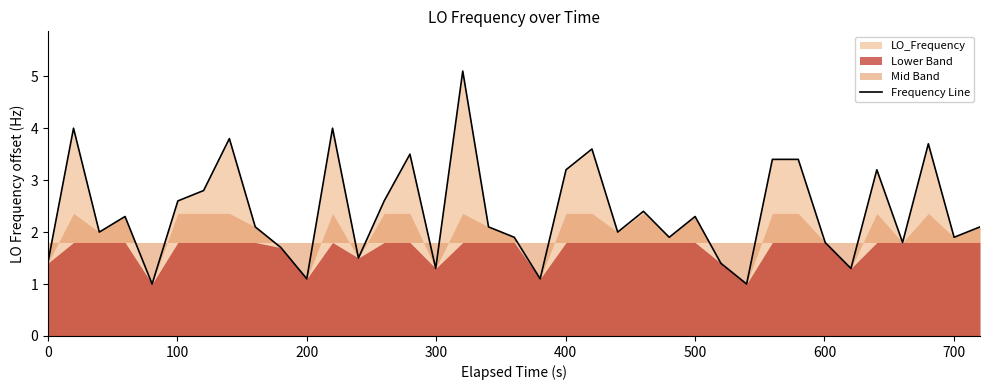

What is the highest value of the Frequency Line series?

5.1